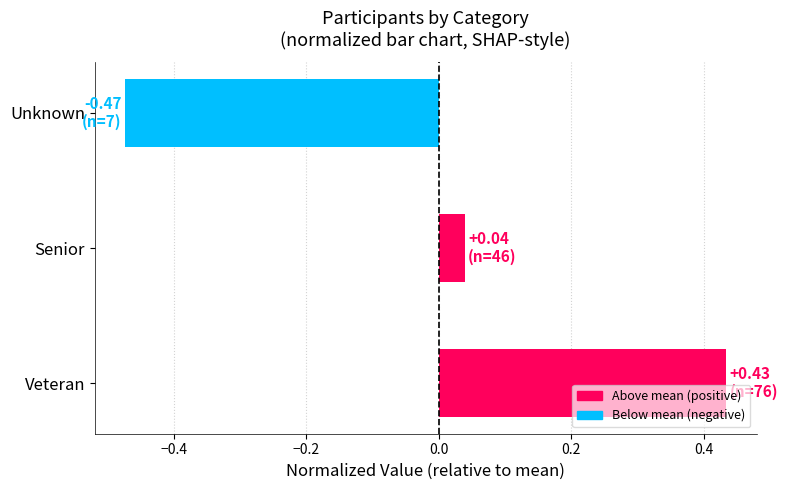

What is the change in value from Veteran to Senior?

-0.4